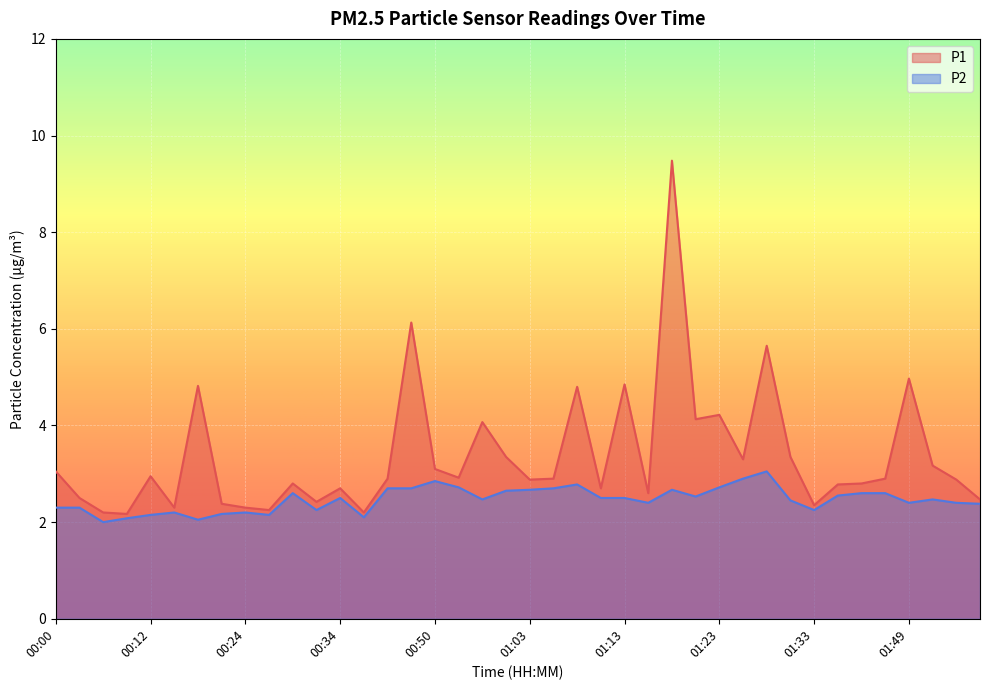

Rank the series by their average value, from lowest to highest.

P2, P1